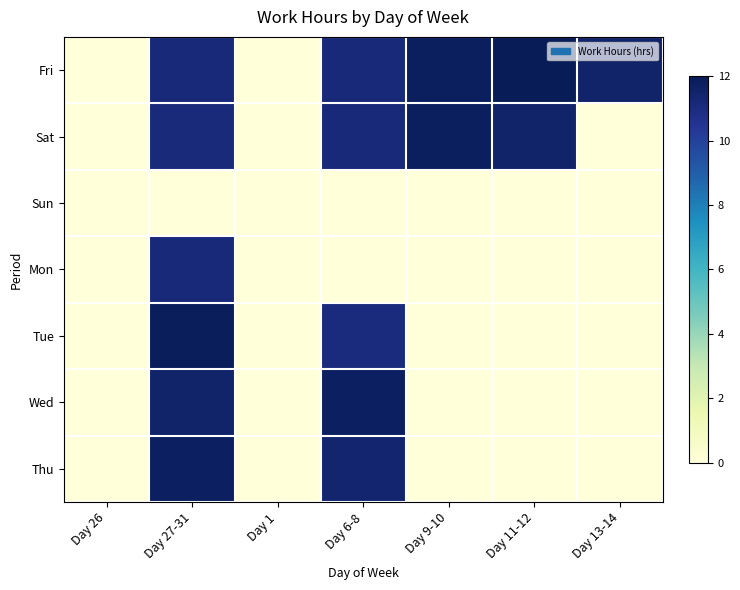

Which series changed the most between Day 11-12 and Day 13-14?

Sat